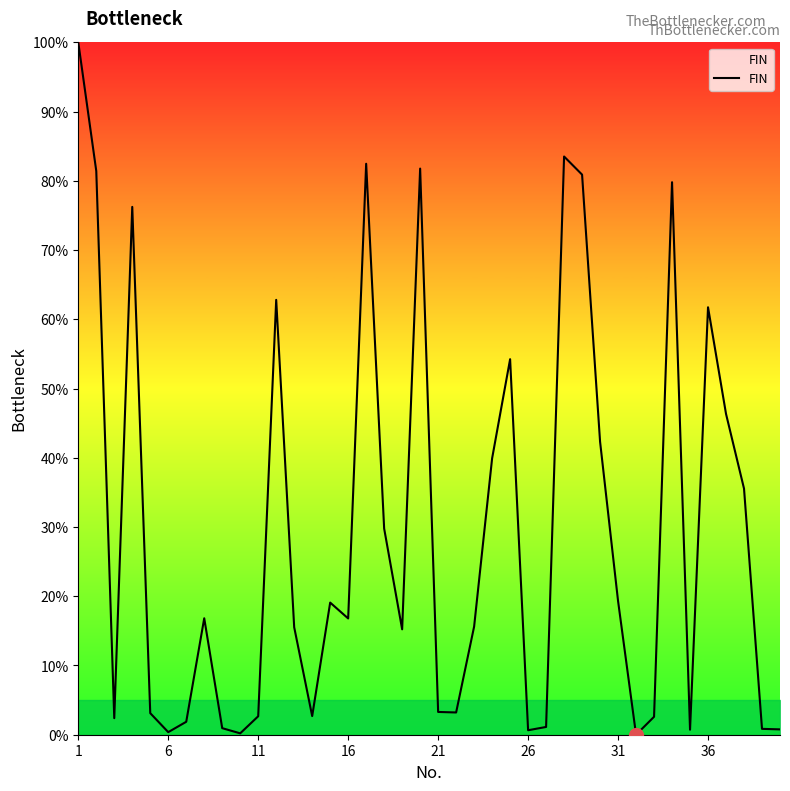

What is the difference between the maximum and minimum values?

100.0